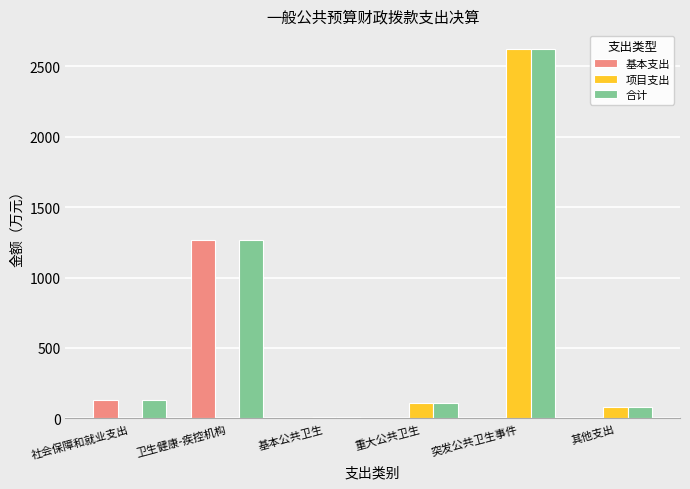

Which label corresponds to the largest value in the chart?

突发公共卫生事件